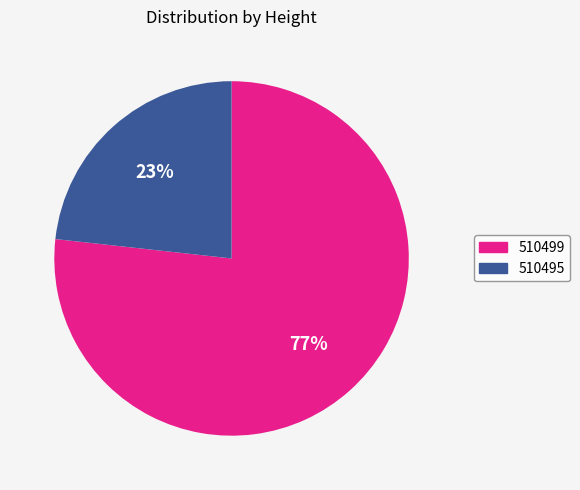

To the nearest percent, what portion does 510499 represent?

77%